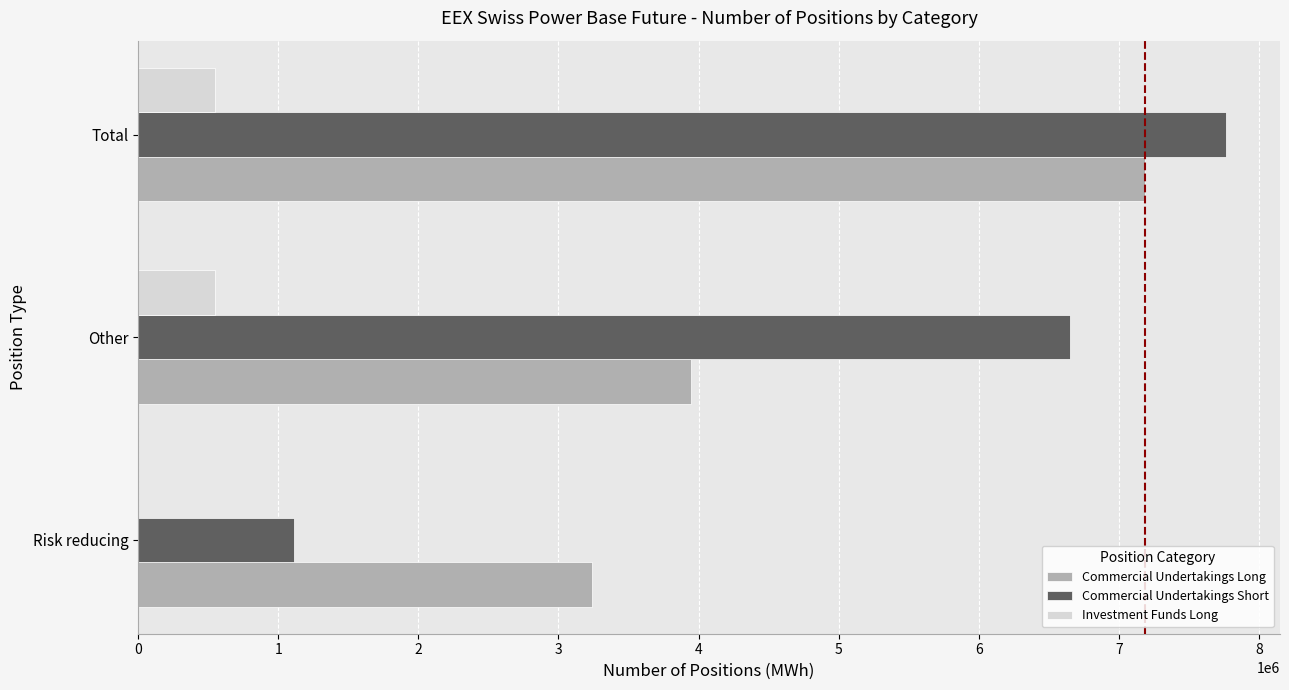

The Commercial Undertakings Long series shows 6331906 at Other. True or false?

False